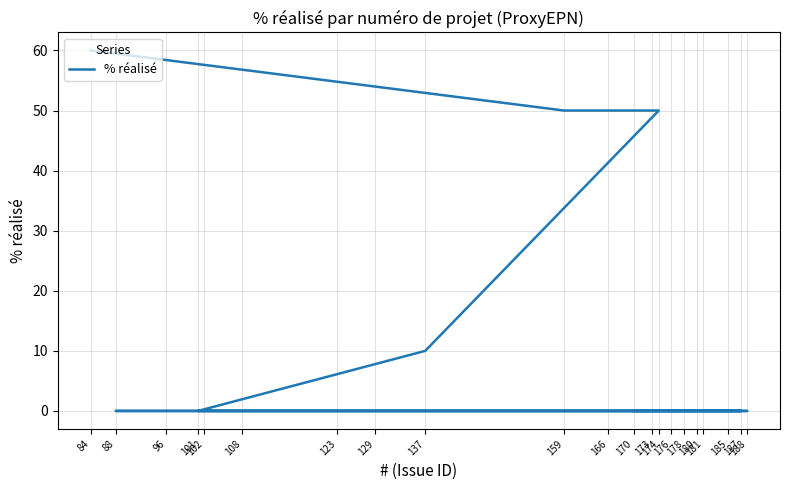

Is it true that the value at 178 is -40?

False